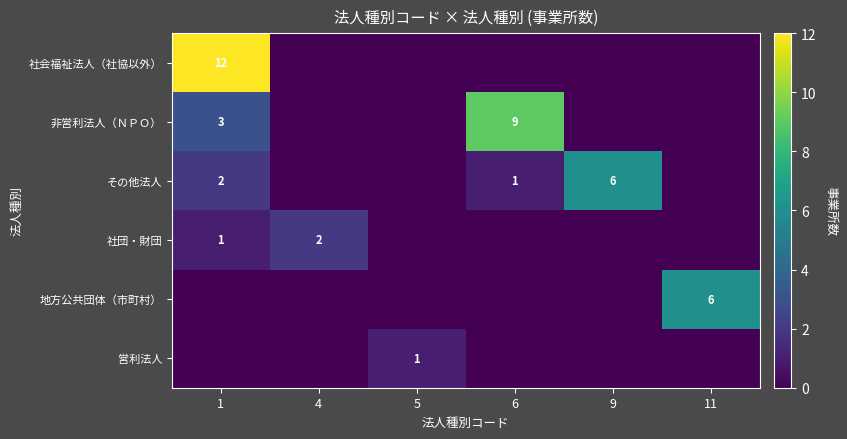

At which category is the sum across all series the highest?

1